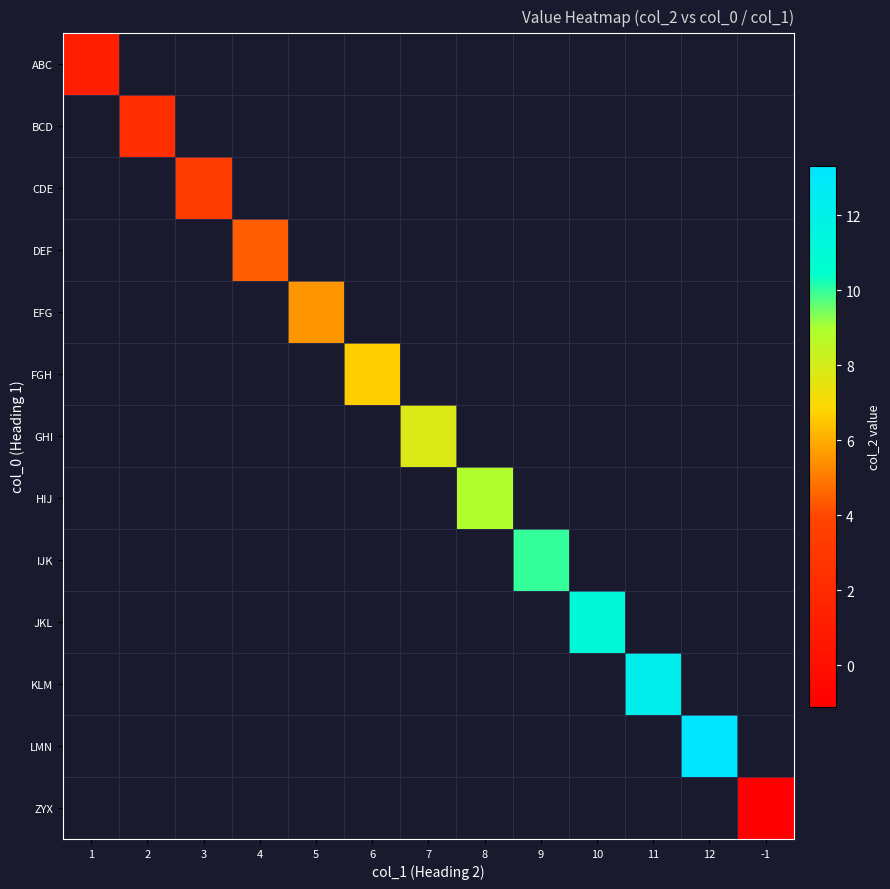

How many positive values does the HIJ series have?

1